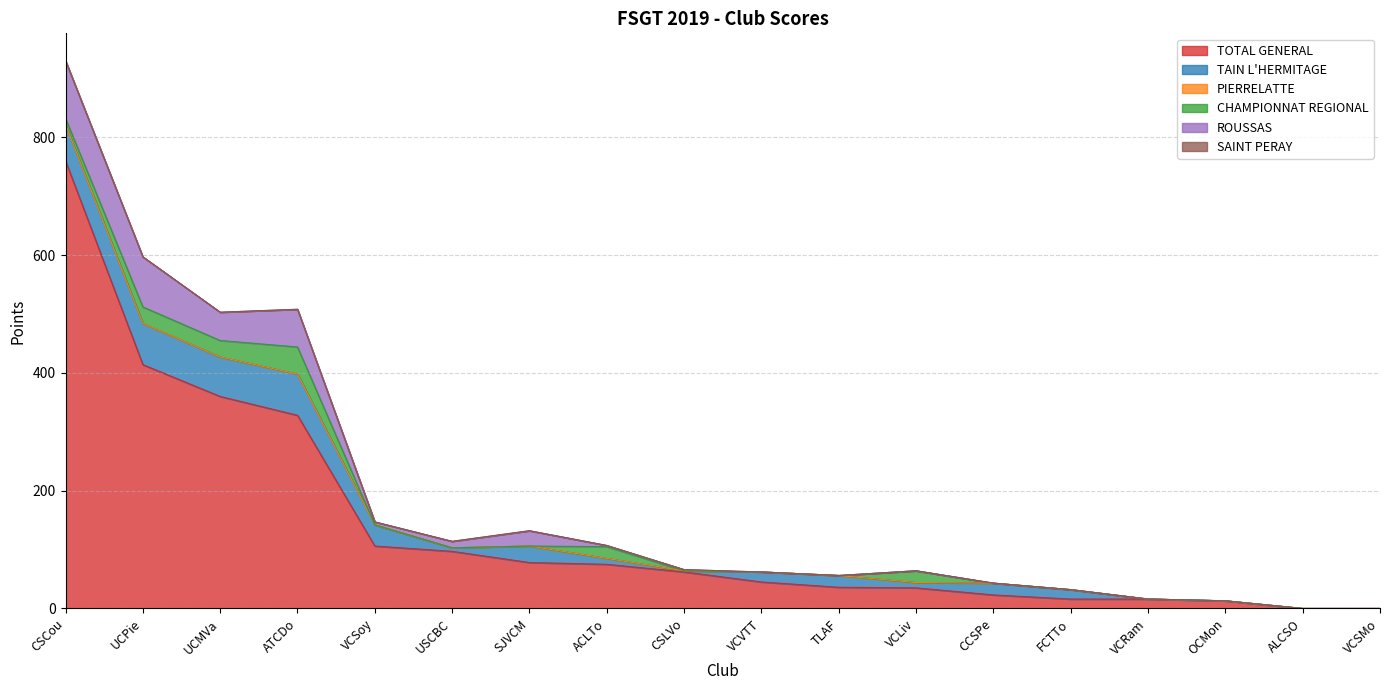

Does the chart display data point markers on the line(s)?

No